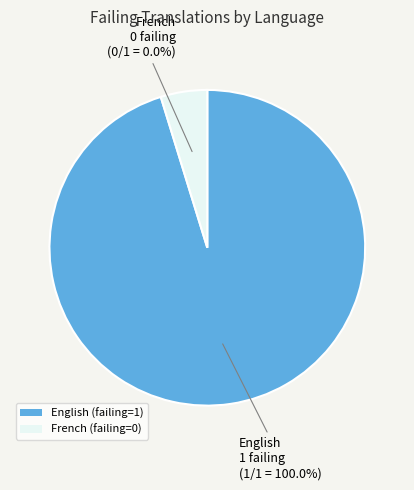

True or false: English accounts for 100% of the total.

True